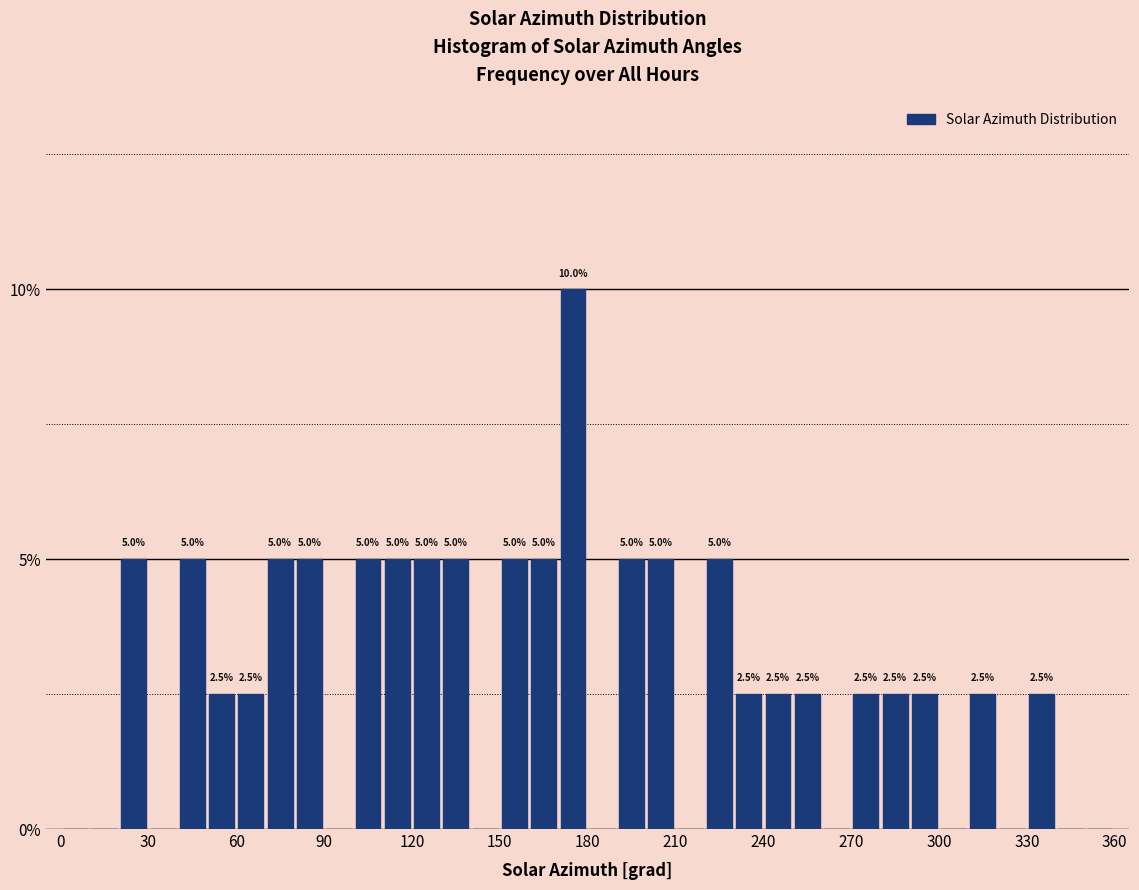

Around what value on the x-axis is the tallest bar? Give the approximate position of its centre, as read against the axis.

175